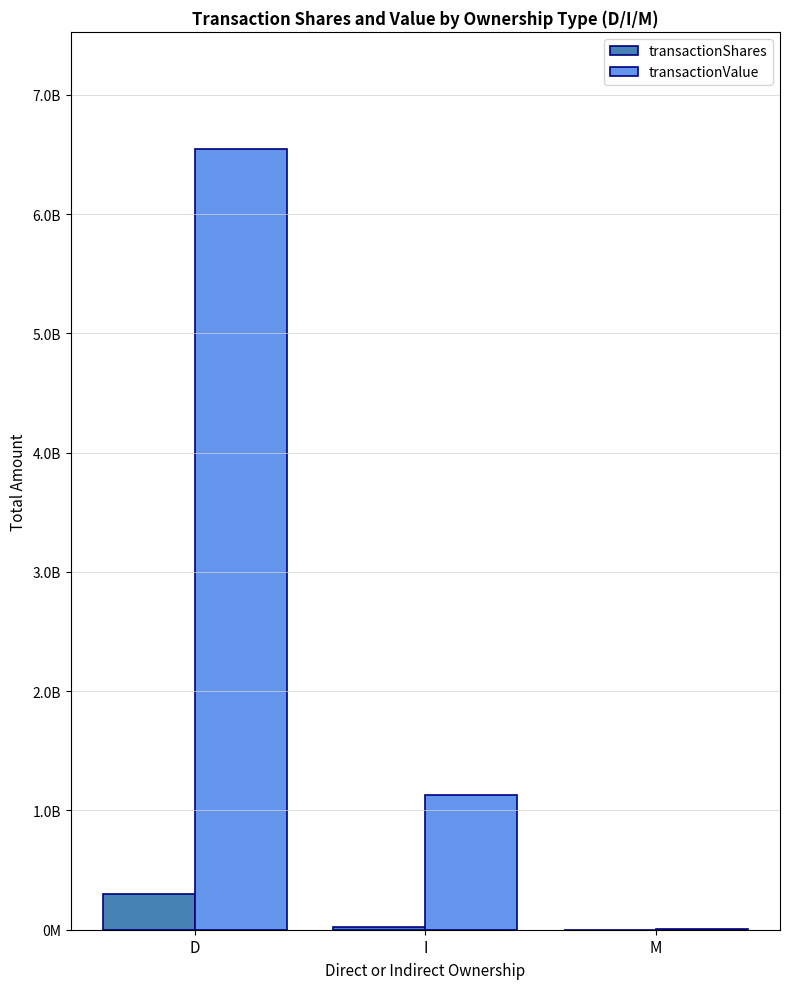

At which category does the chart reach its peak across all series?

D